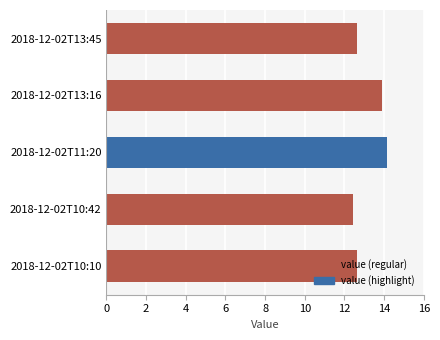

What is the difference between the maximum and second lowest values?

1.5